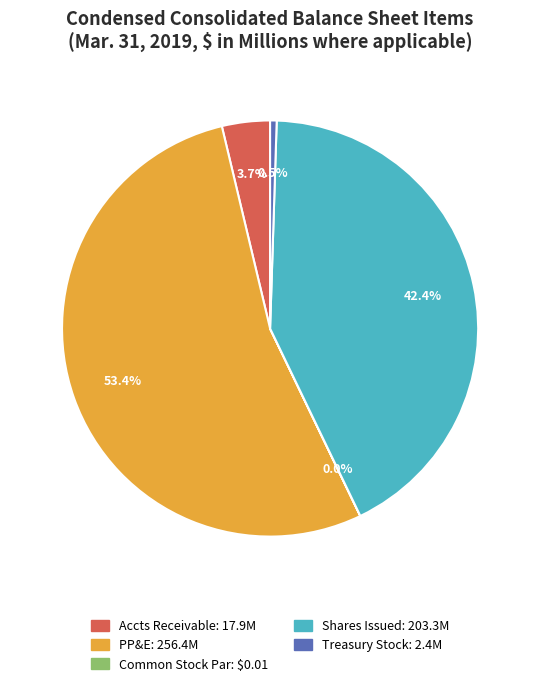

Does any single category account for the majority?

Yes